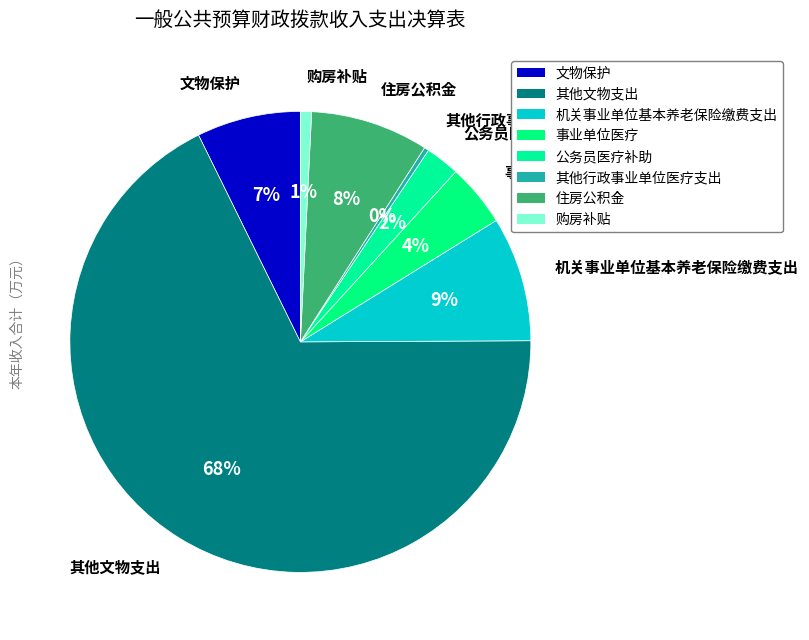

Which slice represents more than half of the pie?

其他文物支出